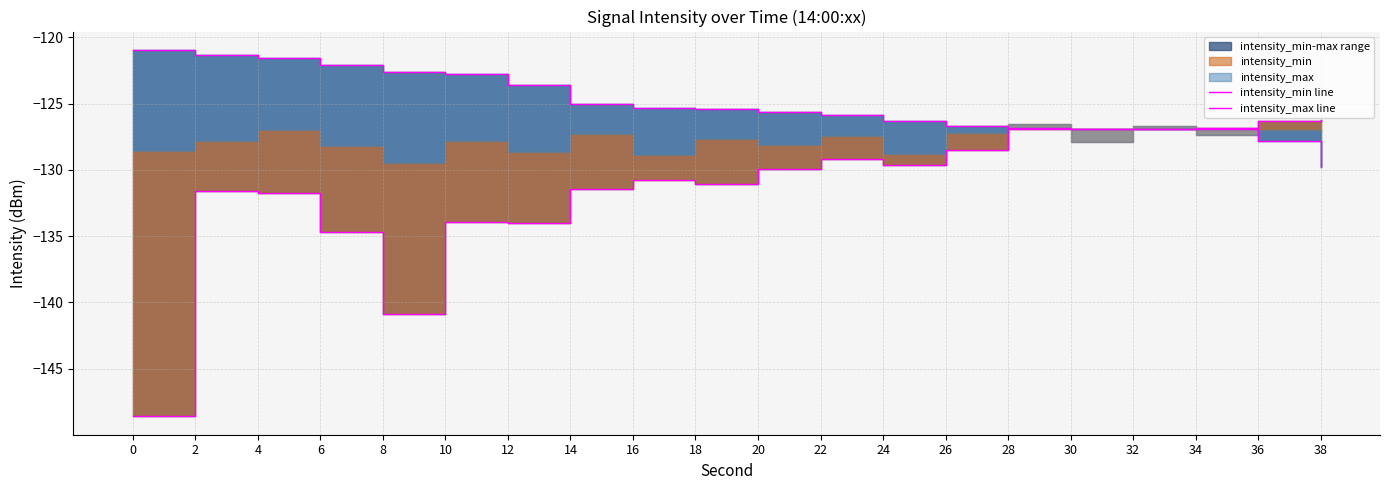

What is the total value across all series at 30?

-253.8